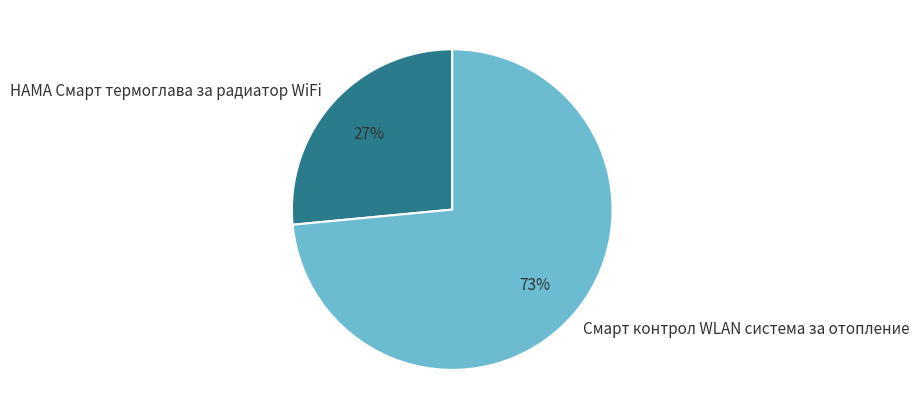

What is the smallest slice in the pie chart?

HAMA Смарт термоглава за радиатор WiFi